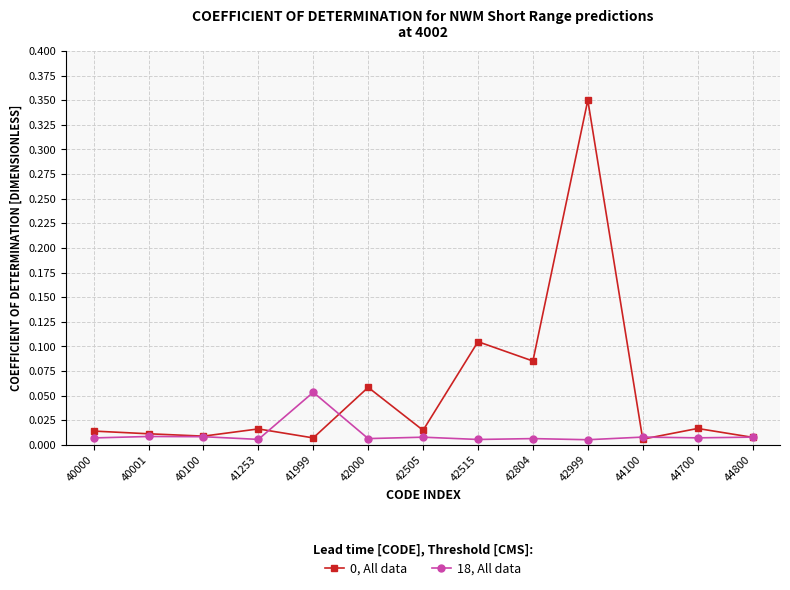

At which category does the chart reach its peak across all series?

42999